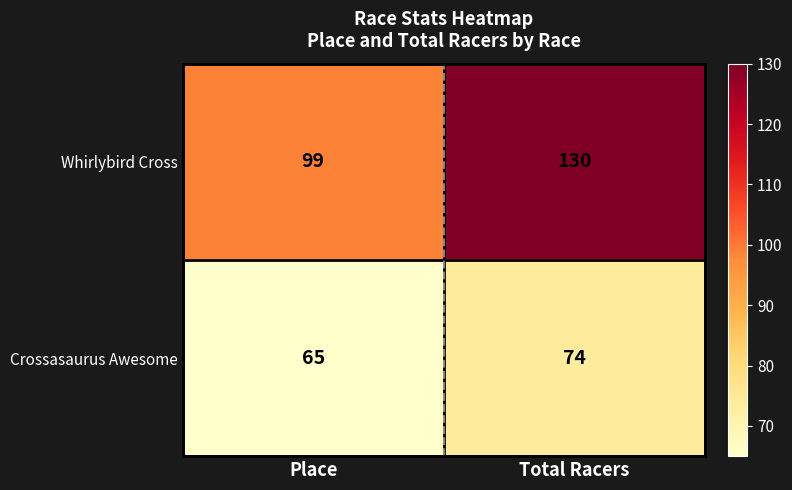

Which label corresponds to the largest value in the chart?

Total Racers